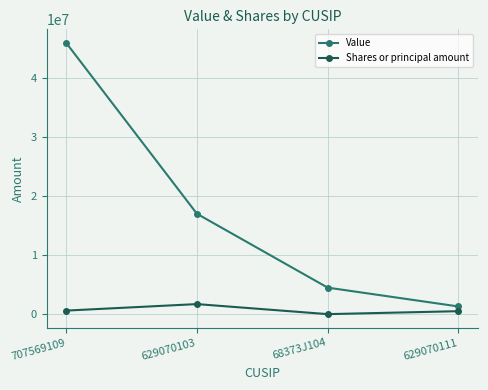

List the labels in order of Value value, largest first.

707569109, 629070103, 68373J104, 629070111